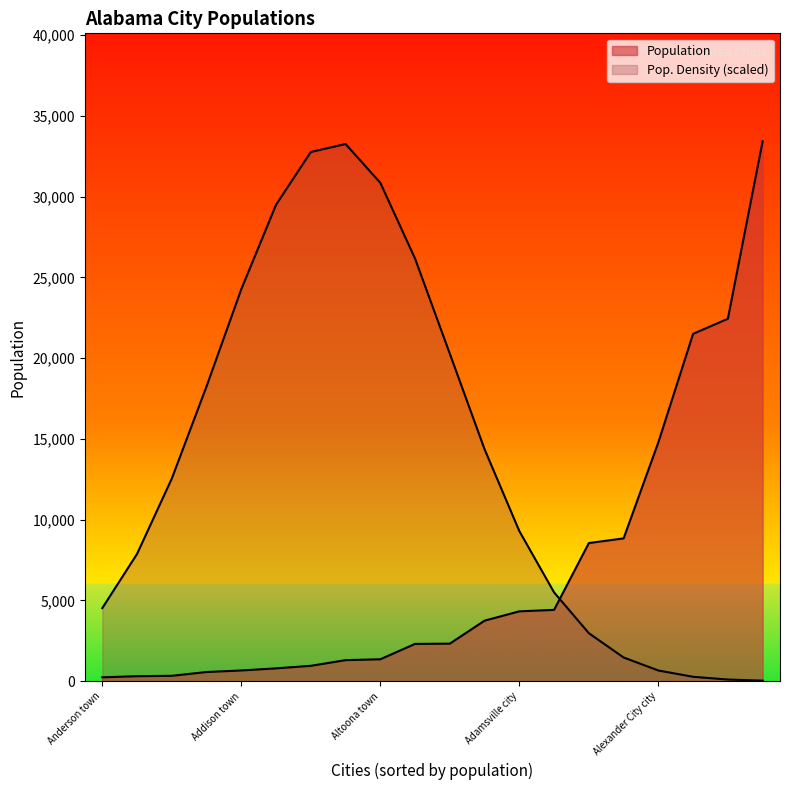

What is the value of the Population Density point at the 1st from the left?

111.8